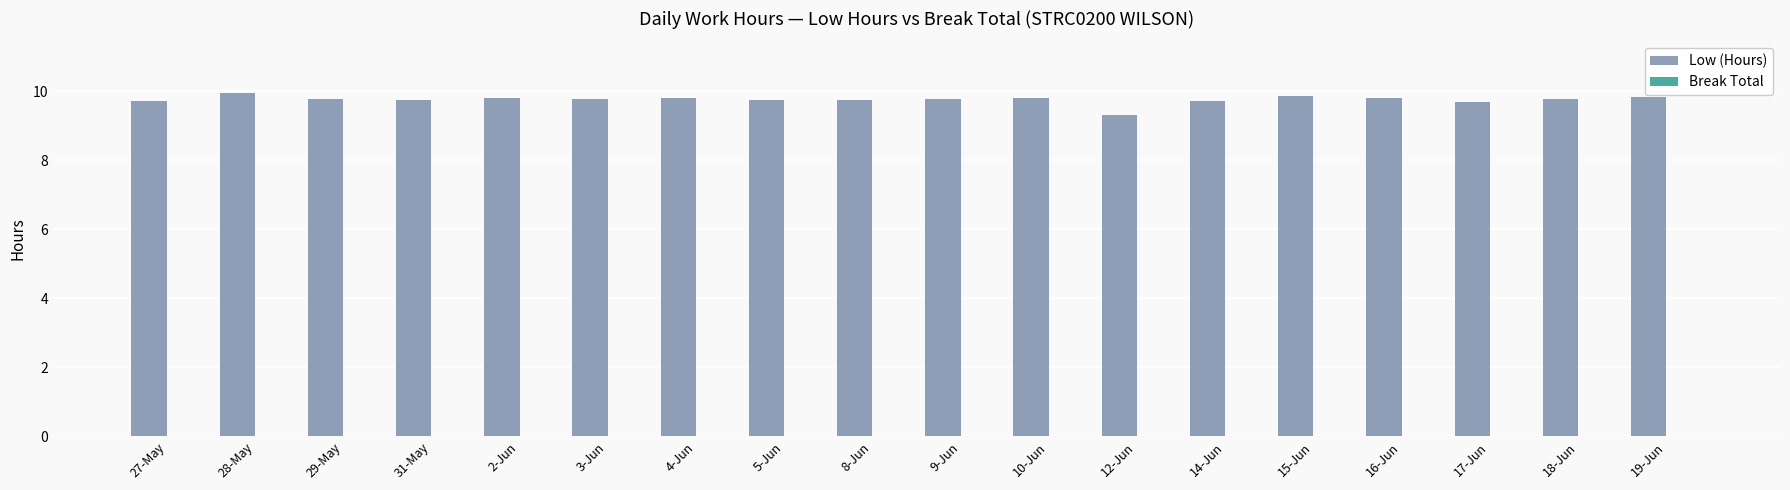

What is the difference between the second highest and minimum values?

0.5